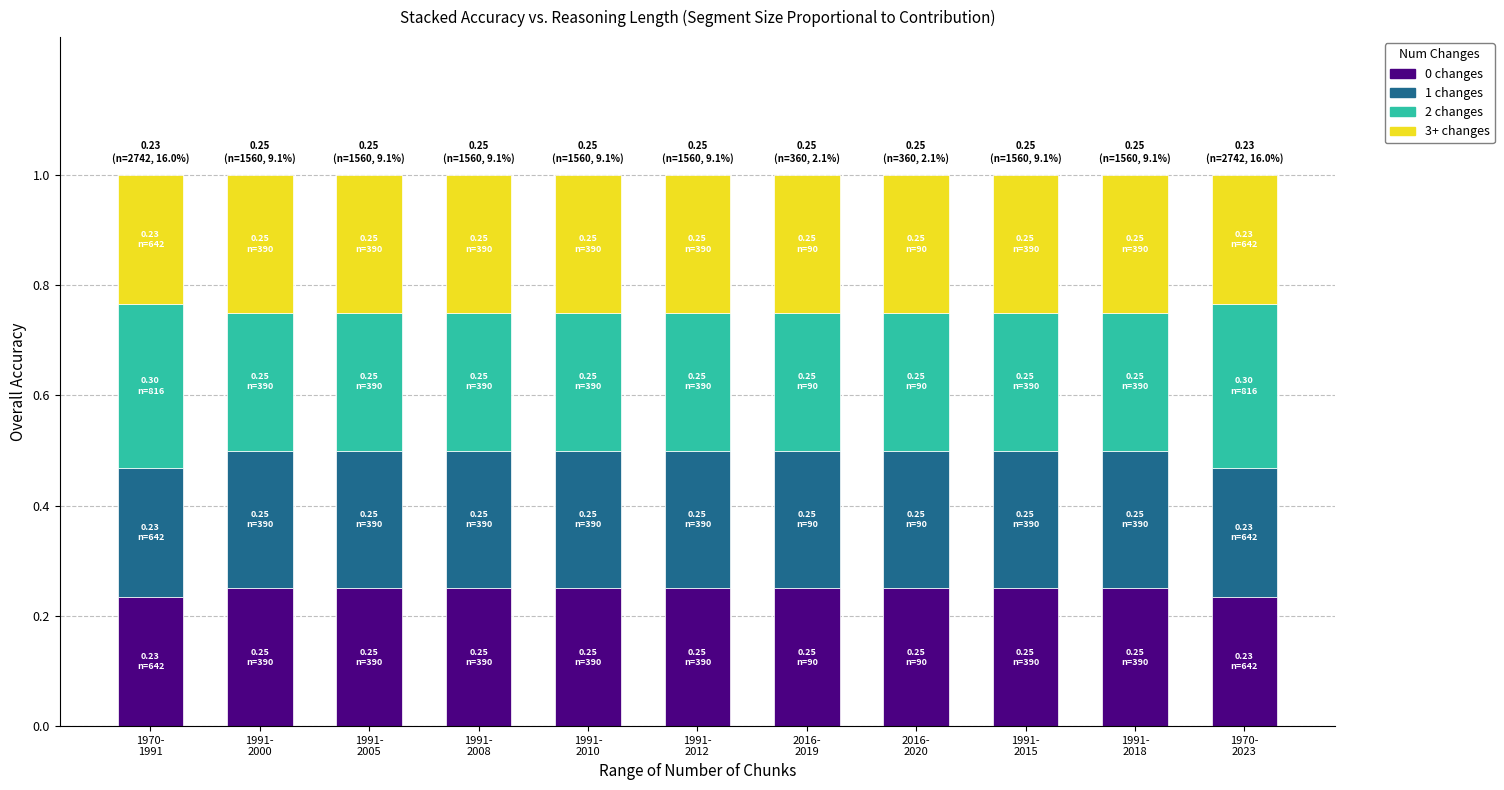

Are the bars grouped side by side (vs. stacked)?

No